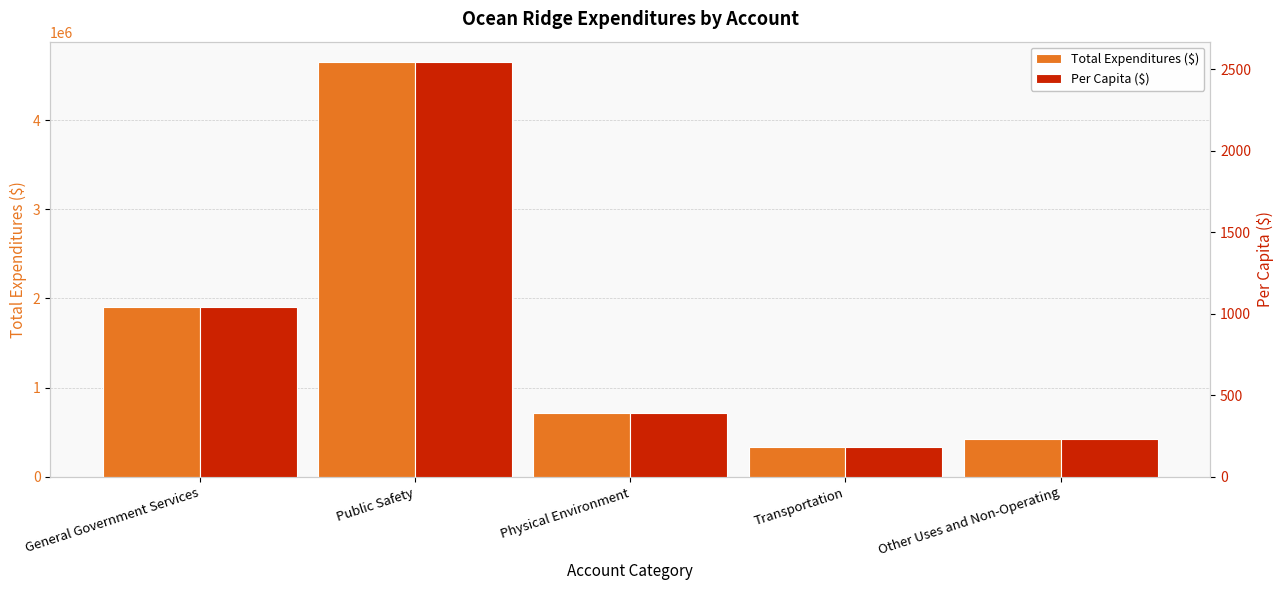

What is the sum of all Per Capita ($) values?

4390.2